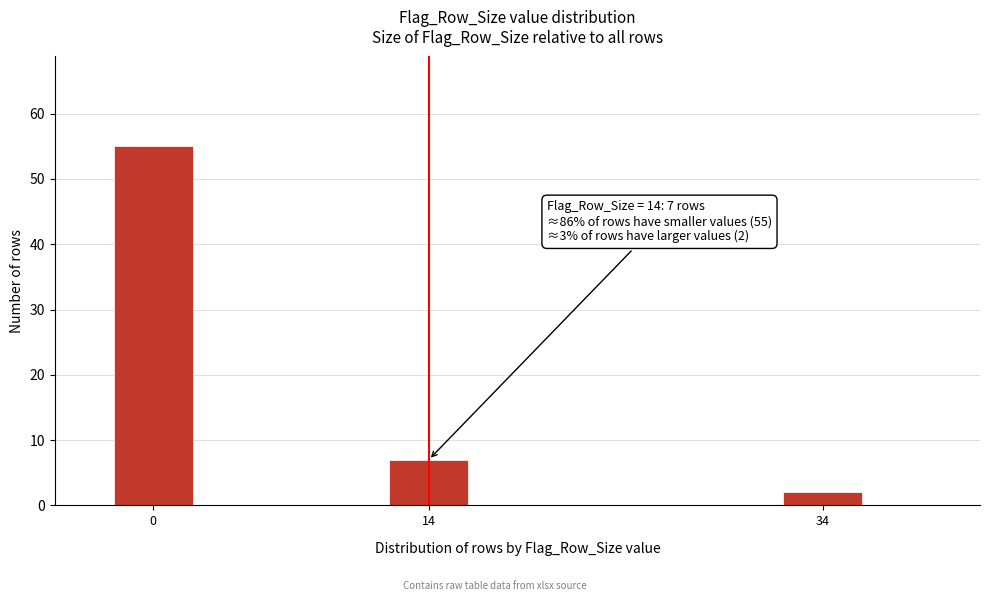

Reading left to right, what are all the values shown in this chart?

0=55	14=7	34=2